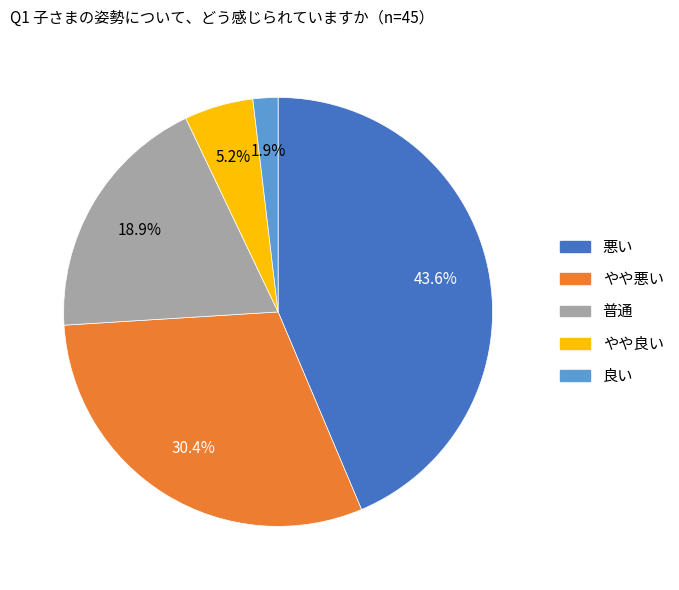

Does any single category account for the majority?

No